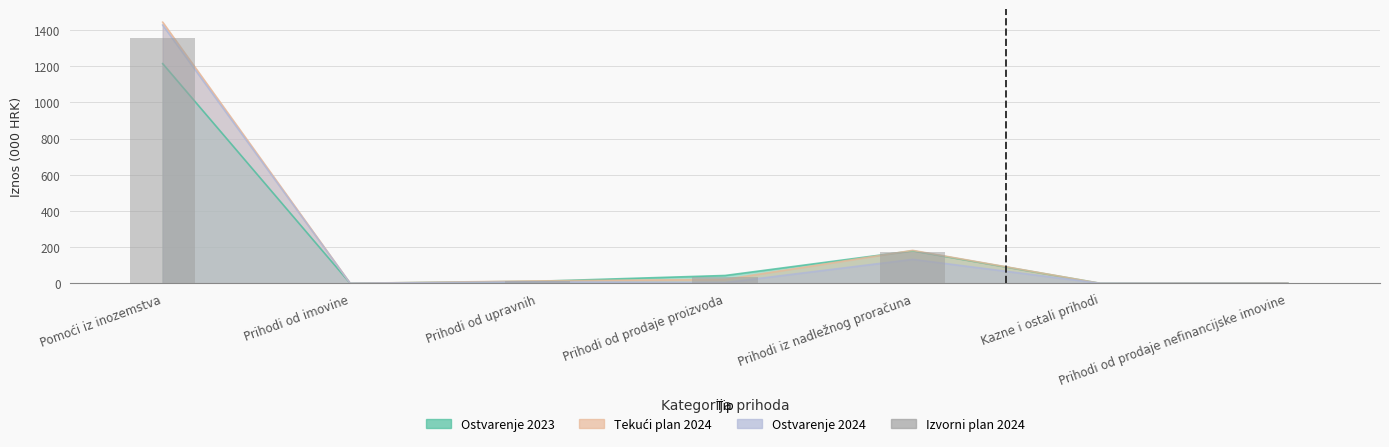

What is the label of the 1st bar from the right?

Prihodi od prodaje nefinancijske imovine